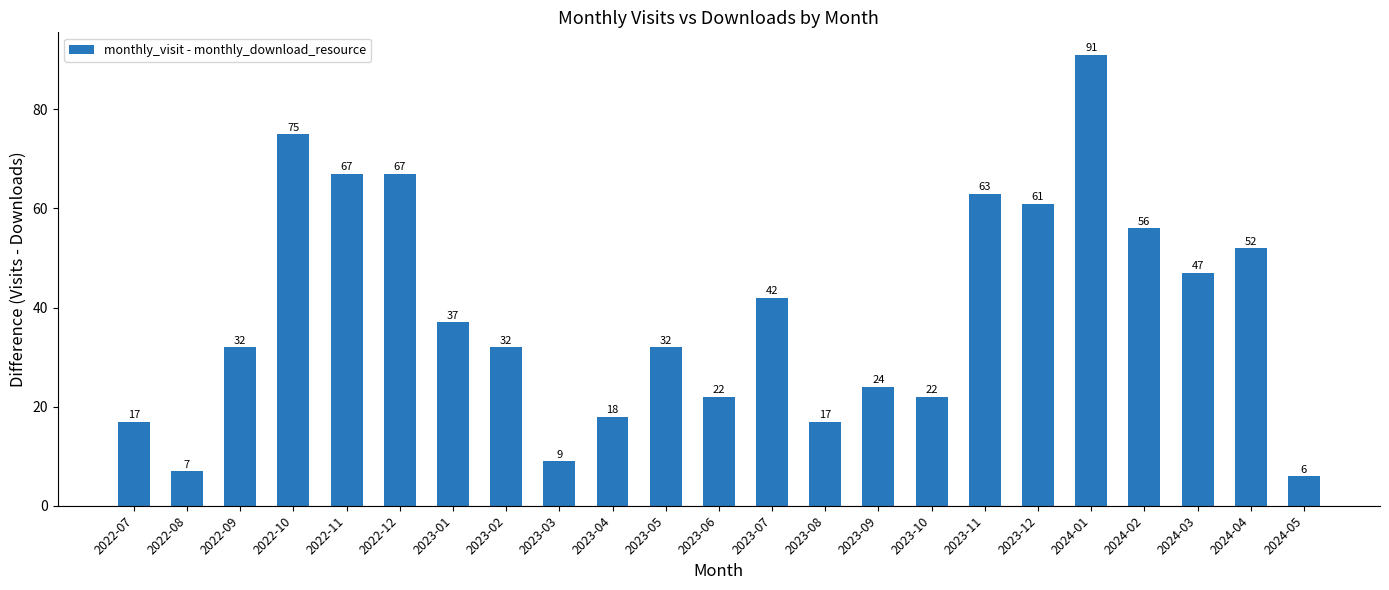

At which category does the chart reach its peak across all series?

2024-01